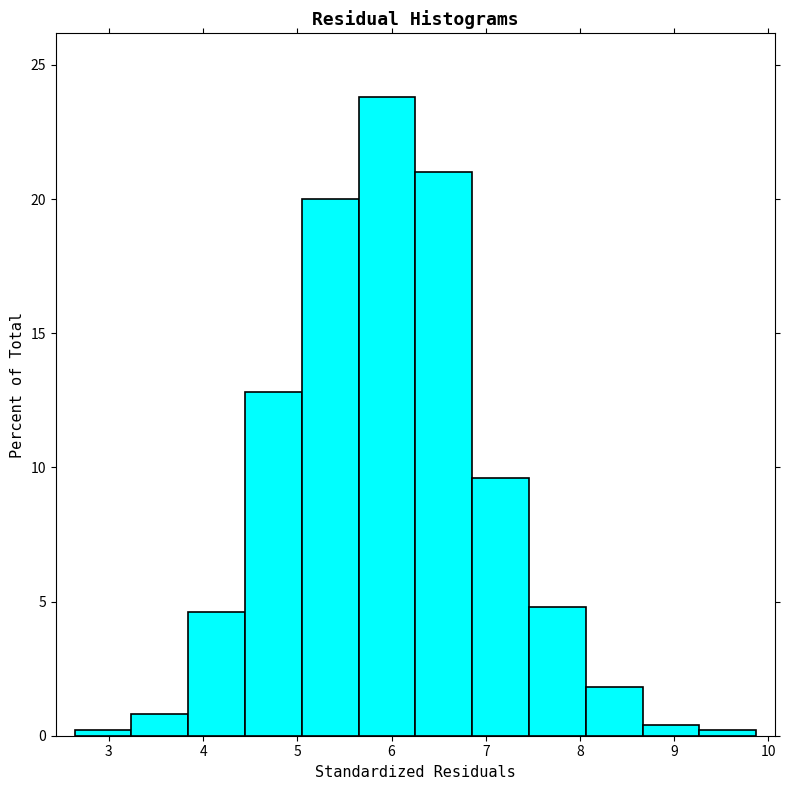

Which range on the x-axis has the tallest bar?

5.7 to 6.3